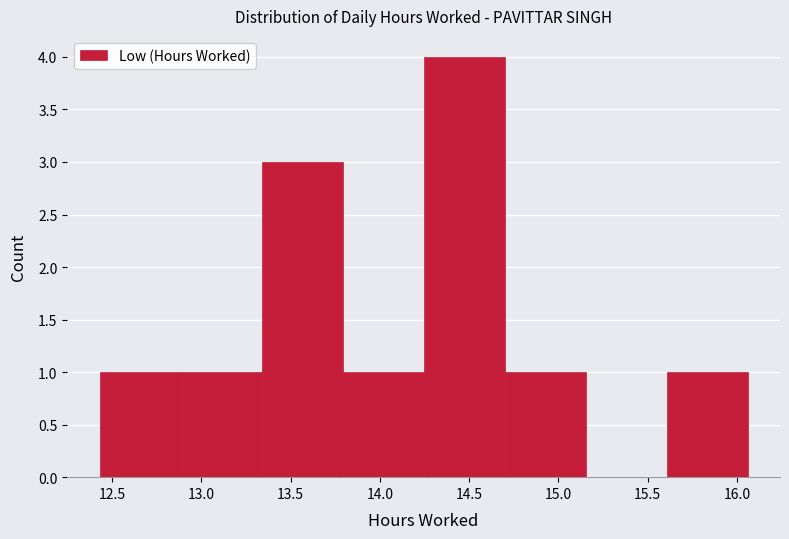

Reading left to right, list every bar in this chart as the range it spans on the x-axis followed by its height. Neither the bar edges nor the heights are printed on the chart, so give them approximately, as read against the axes.

12.45 to 12.90: 1
12.90 to 13.35: 1
13.35 to 13.80: 3
13.80 to 14.25: 1
14.25 to 14.70: 4
14.70 to 15.15: 1
15.15 to 15.60: 0
15.60 to 16.05: 1